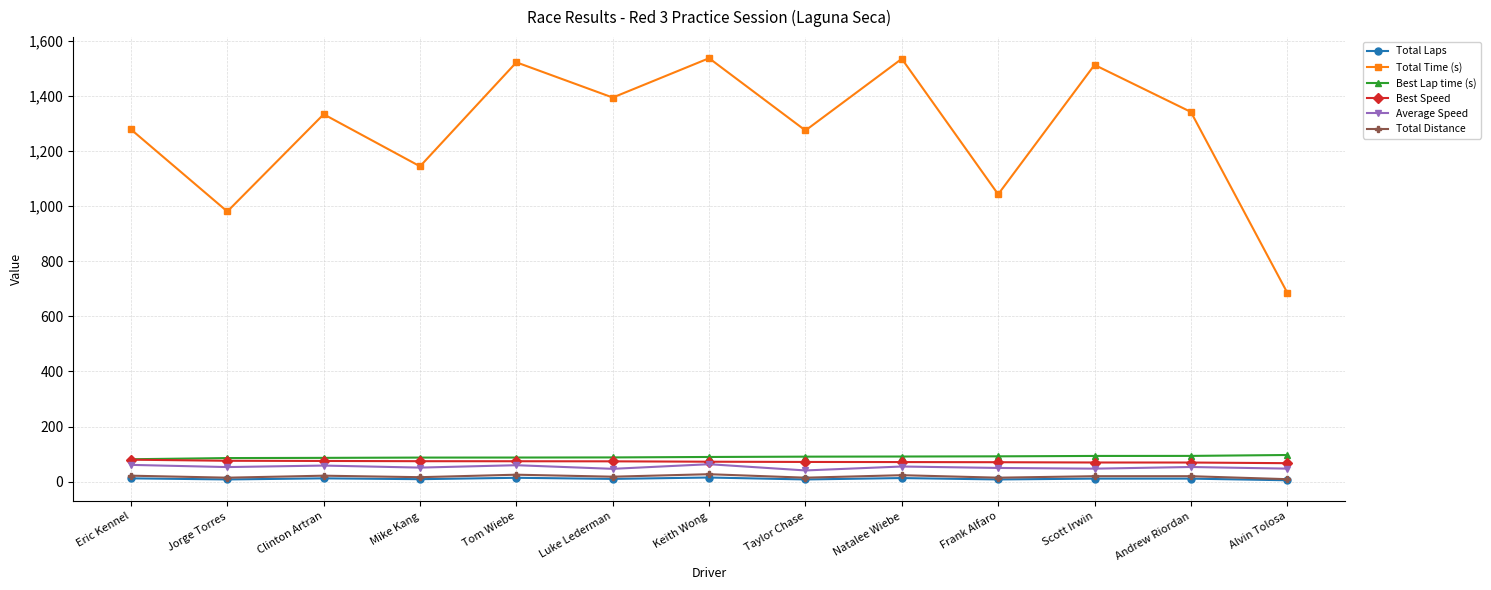

Count the number of categories in the chart.

13